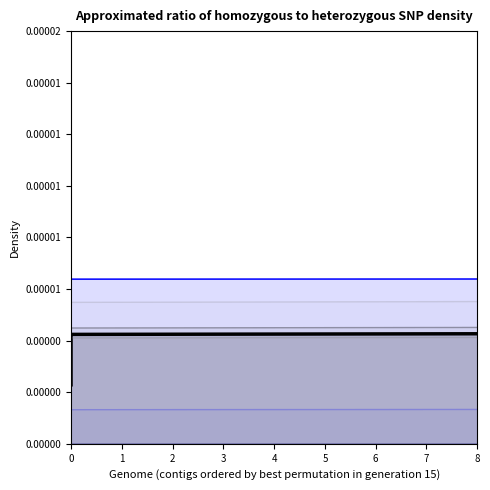

Is it true that col_7 equals 0.0 at 12?

False